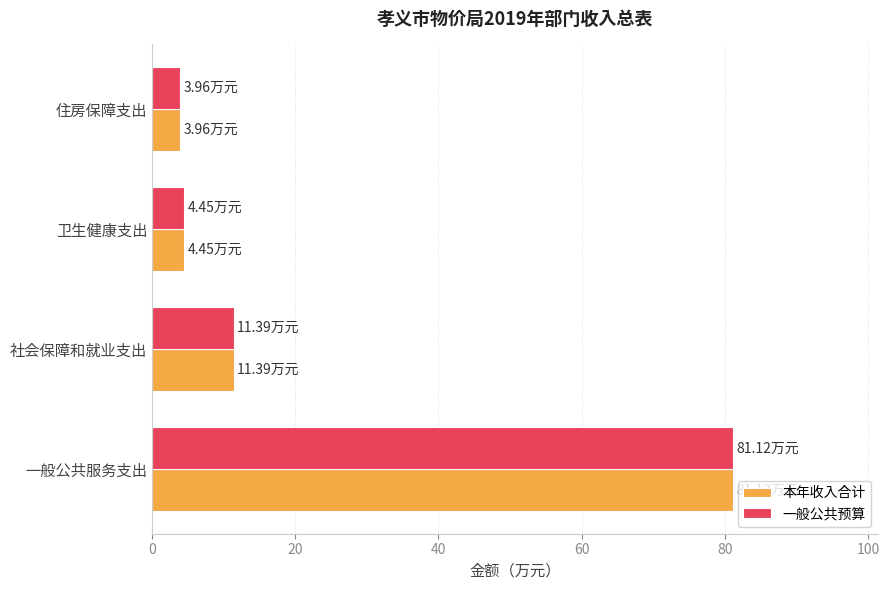

What is the smallest value displayed?

4.0